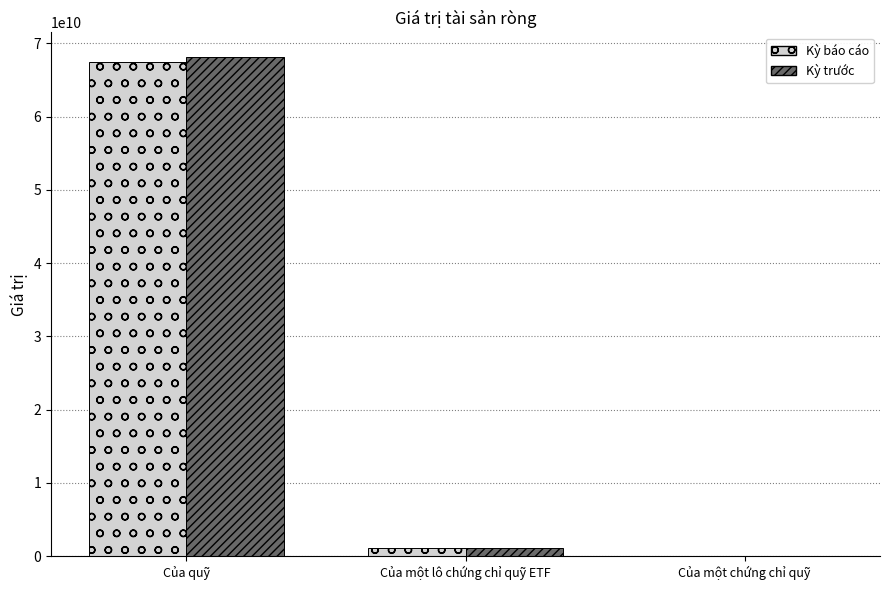

At which category does the chart reach its peak across all series?

Của quỹ